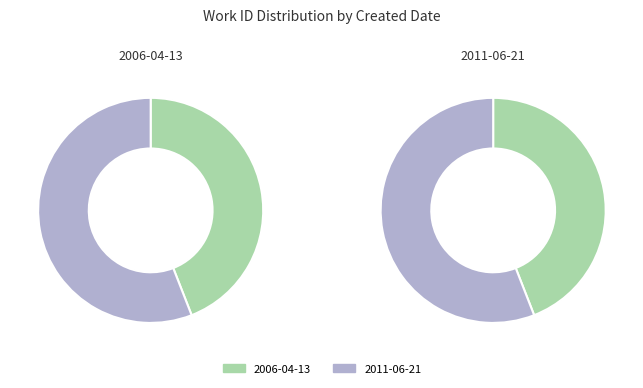

How many segments does this pie chart have?

2